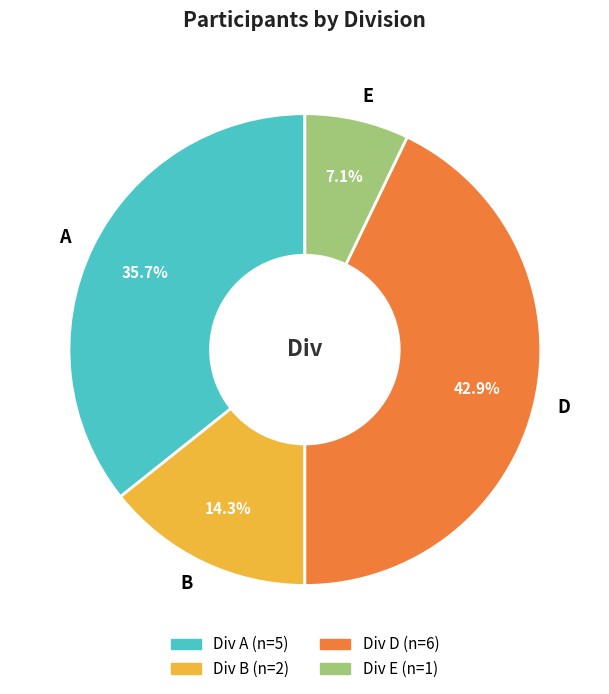

Does B represent more than half of the total?

No